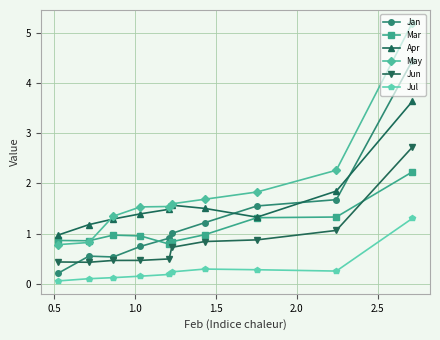

Which series has the largest range (max minus min)?

May